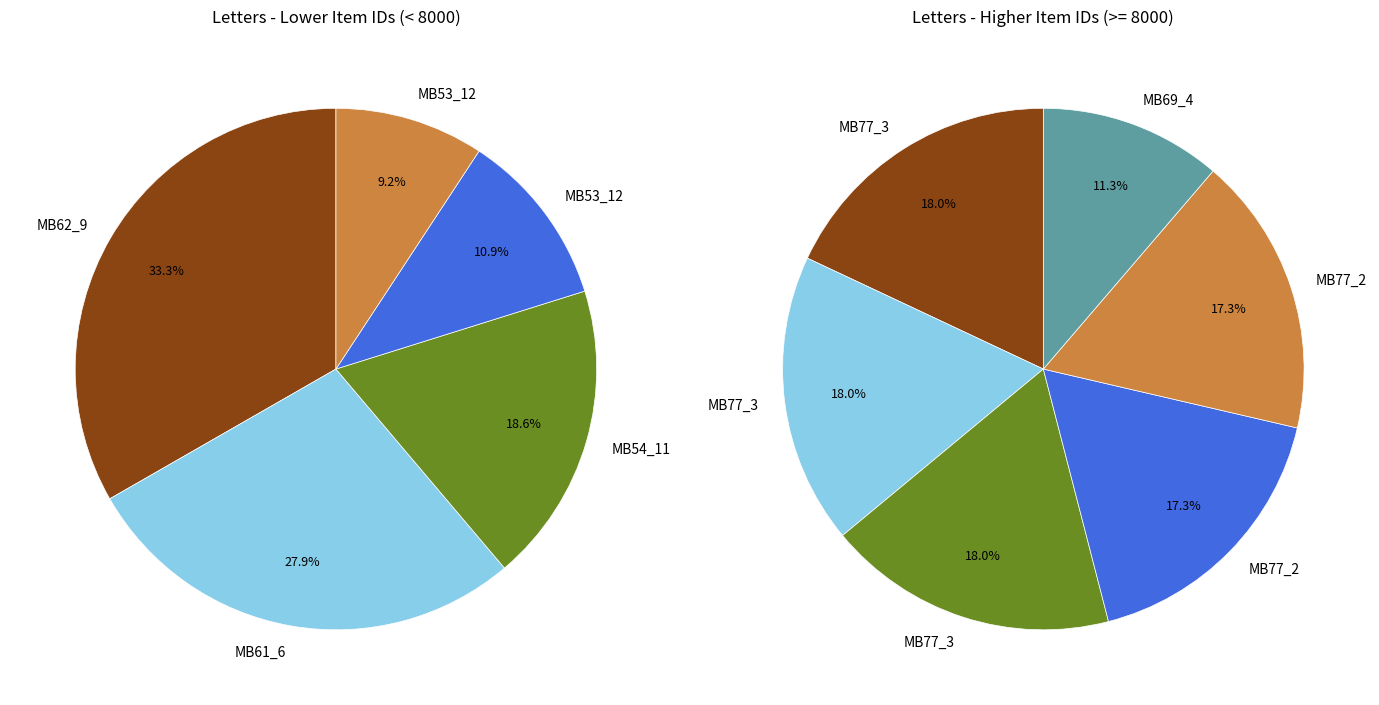

Which has a higher value, MB54_11_24_001 or MB61_6_35_001?

MB61_6_35_001